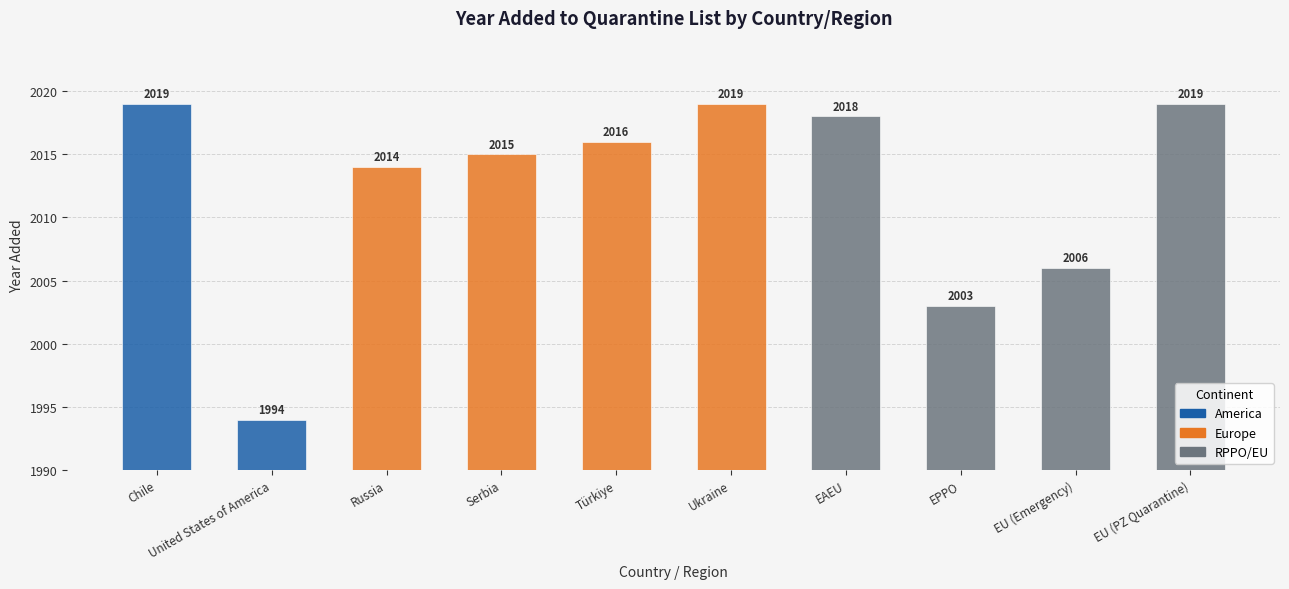

What is the difference between the maximum and minimum values?

25